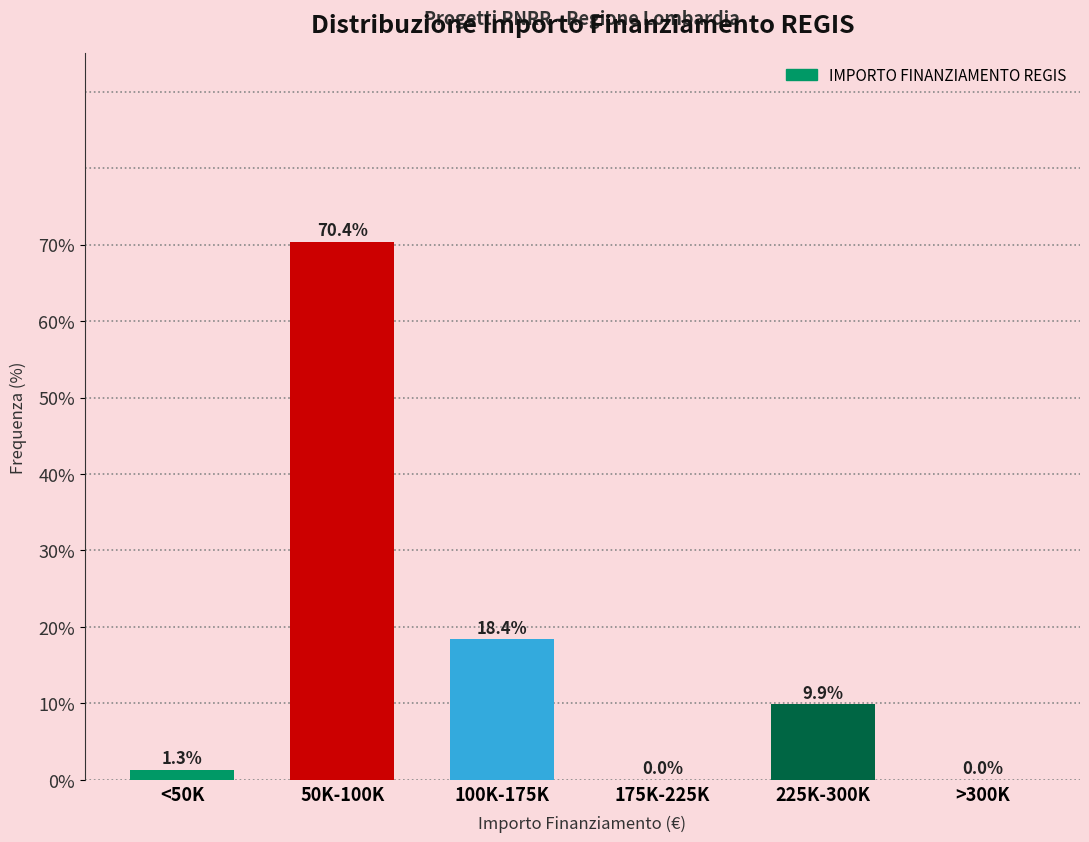

Reading left to right, extract all data points from this chart.

<50K=1.3	50K-100K=70.4	100K-175K=18.4	175K-225K=0.0	225K-300K=9.9	>300K=0.0